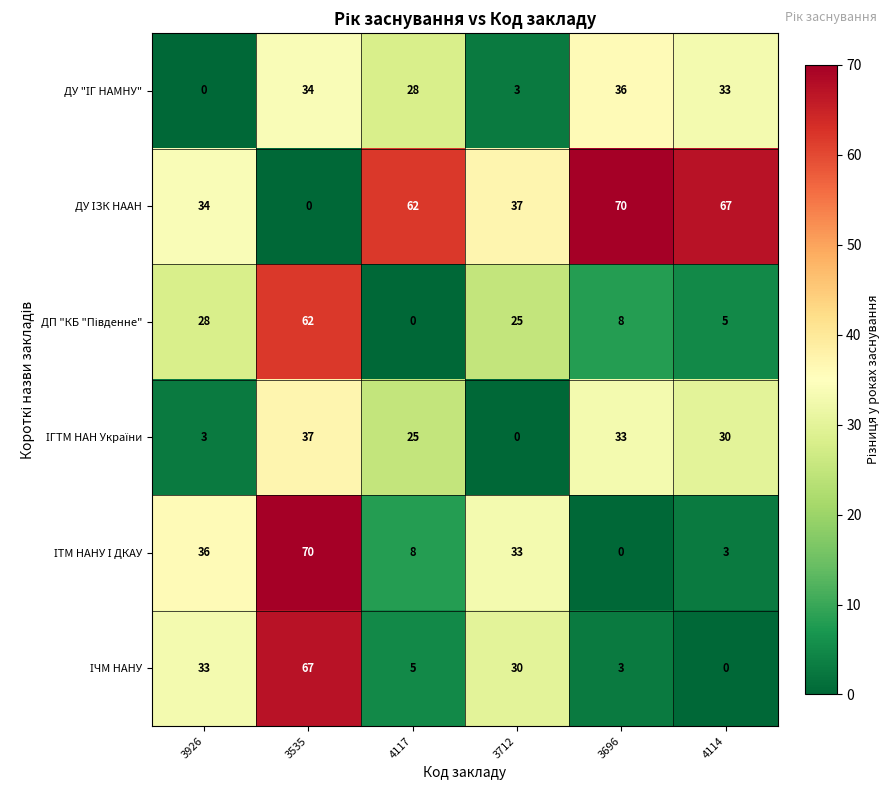

Count the number of categories in the chart.

6